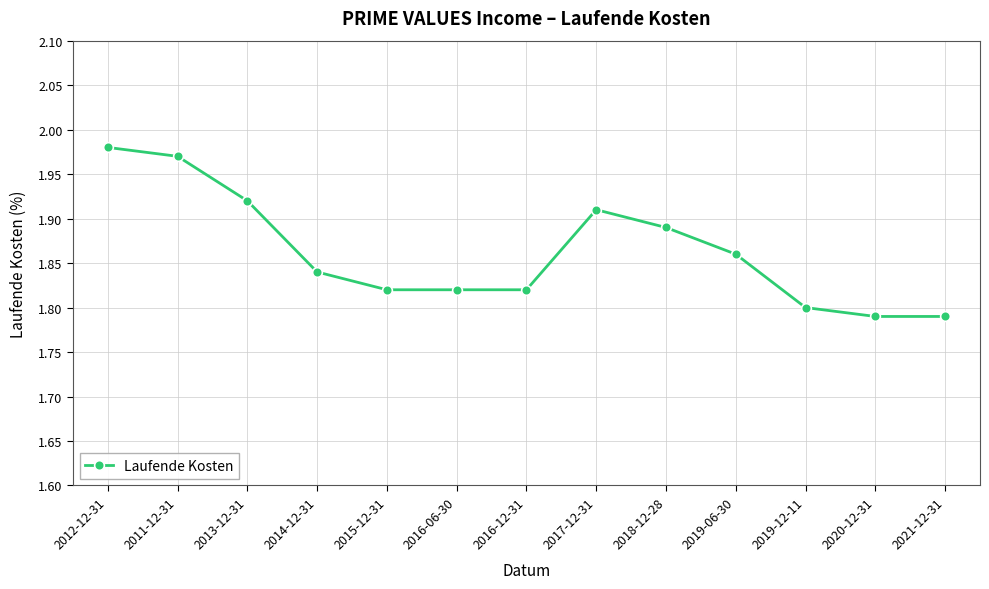

What is the change in value from 2016-06-30 to 2017-12-31?

+0.1